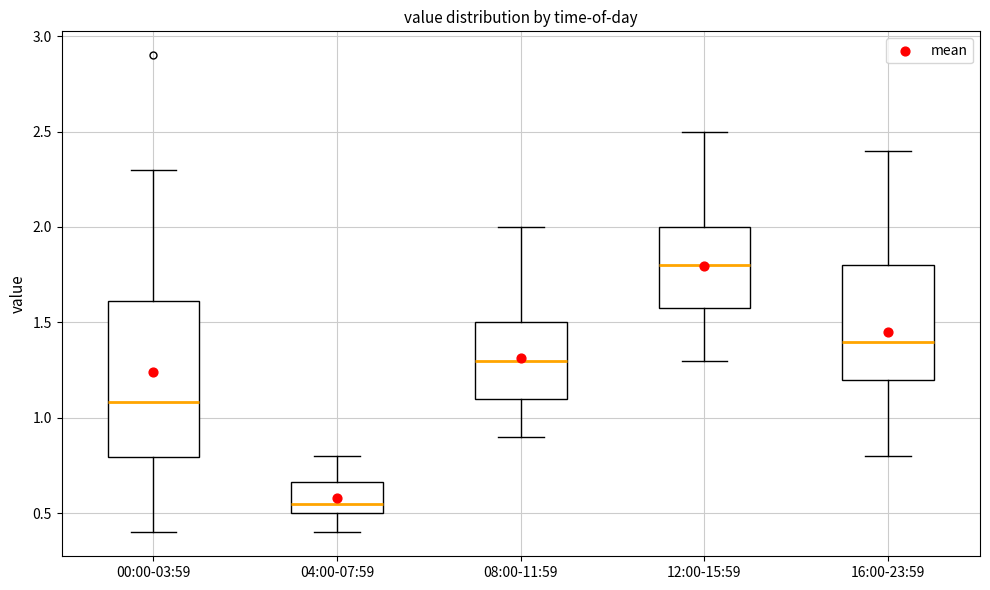

Where is the upper edge of the box for 12:00-15:59 on the y-axis? The values are not printed on the chart, so give them approximately, as read against the axis.

2.00